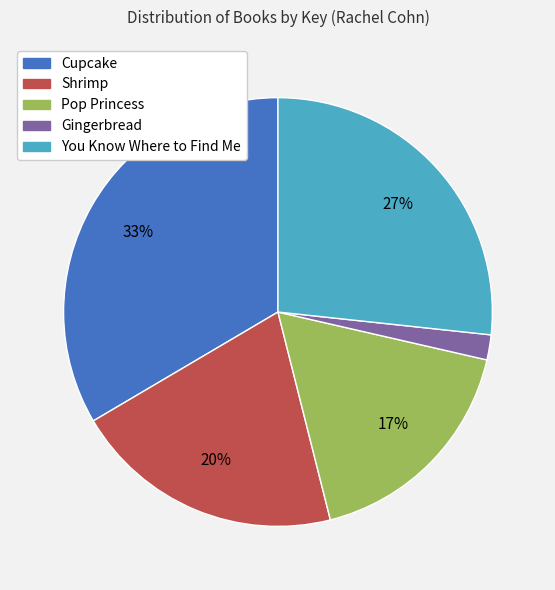

To the nearest percent, what is the difference between the Cupcake and Shrimp slice percentages?

13%